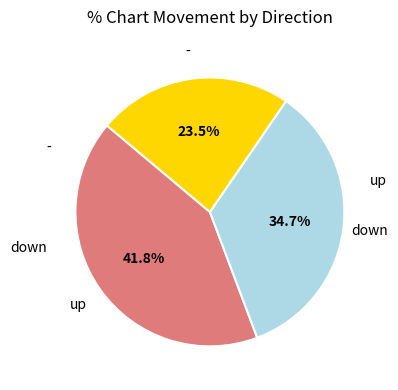

Is there a majority slice in this chart?

No